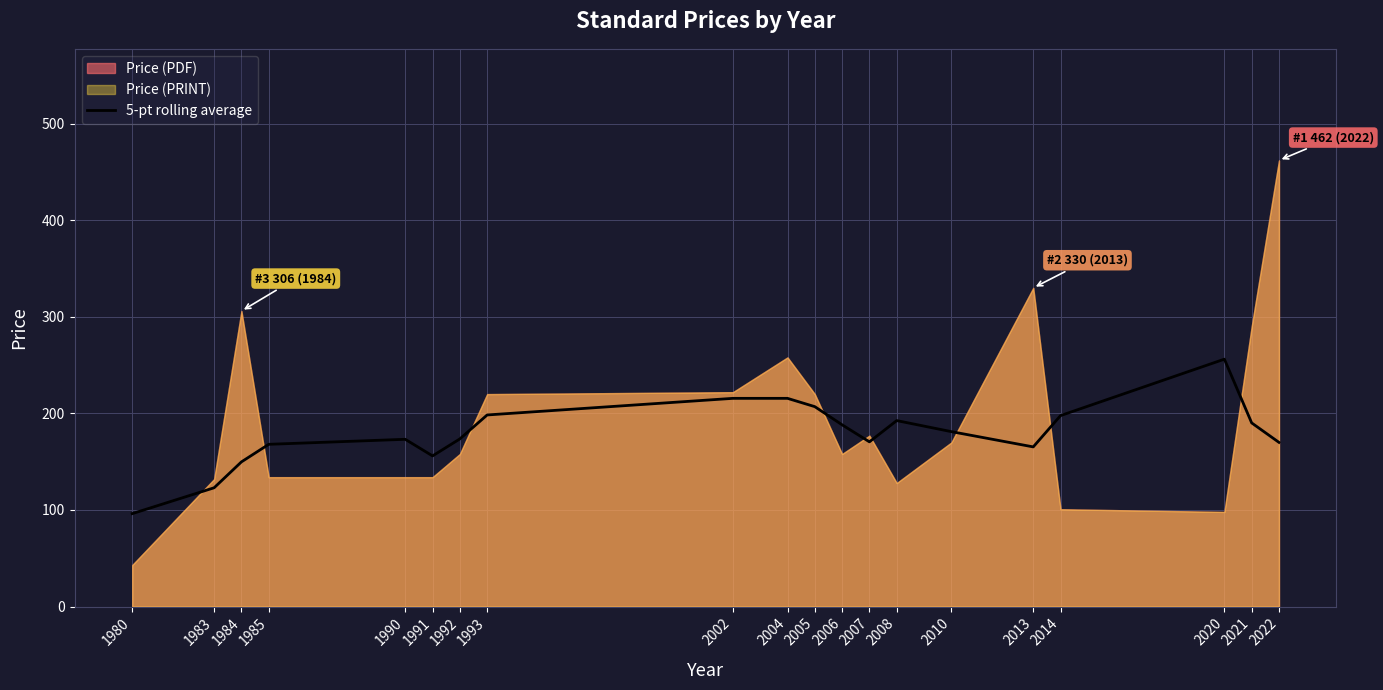

List the labels in order of value, smallest first.

1980, 1983, 1984, 1991, 2013, 1985, 2022, 2007, 1990, 1992, 2010, 2006, 2021, 2008, 2014, 1993, 2005, 2002, 2004, 2020